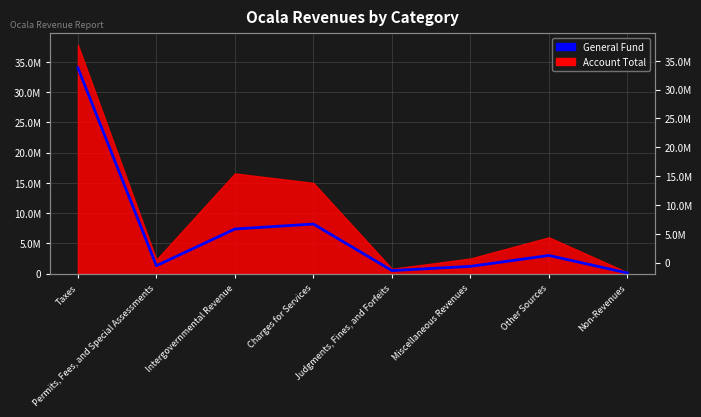

Is it true that the value at Non-Revenues is 137464?

False